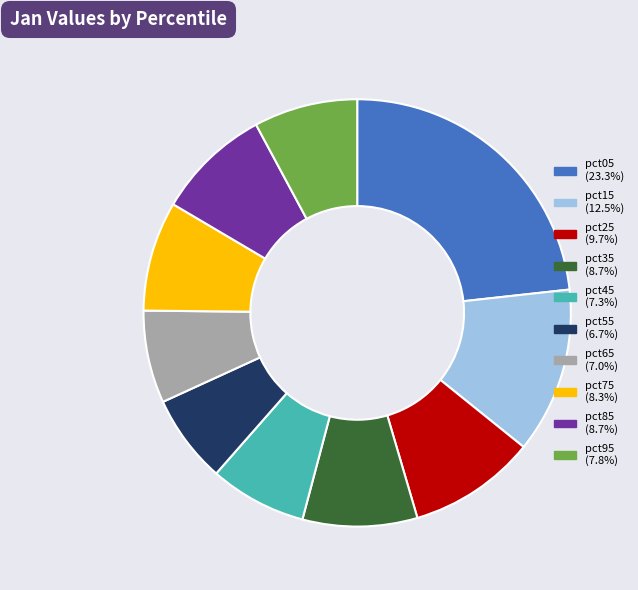

What is the ratio of the value at pct75 to the value at pct05?

0.4